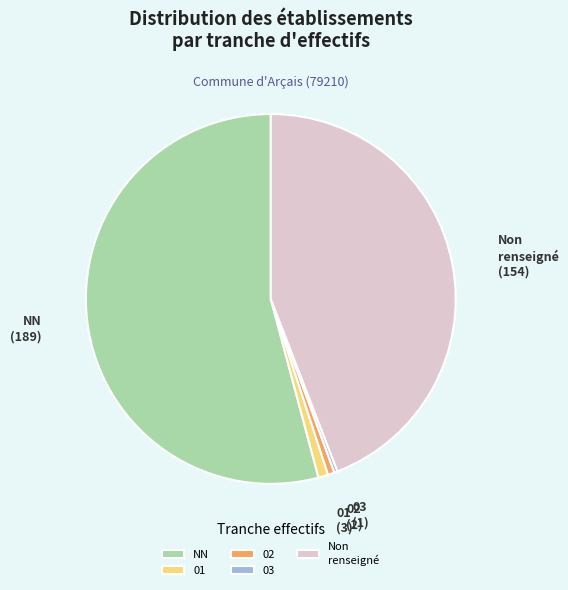

Does NN account for over 50% of the chart?

Yes